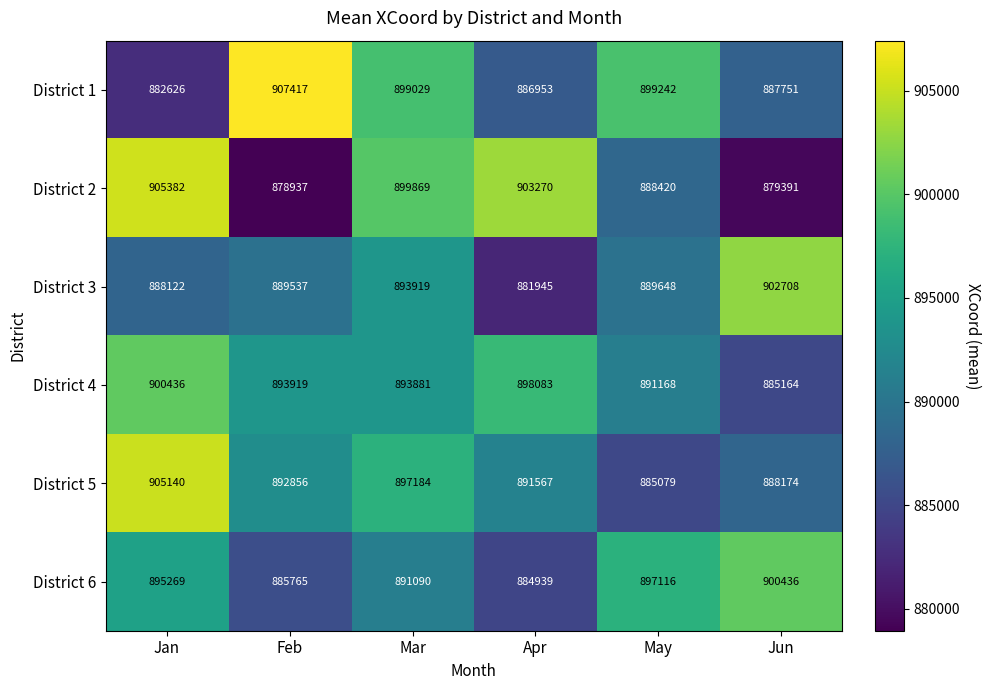

How many distinct data groups are displayed?

6